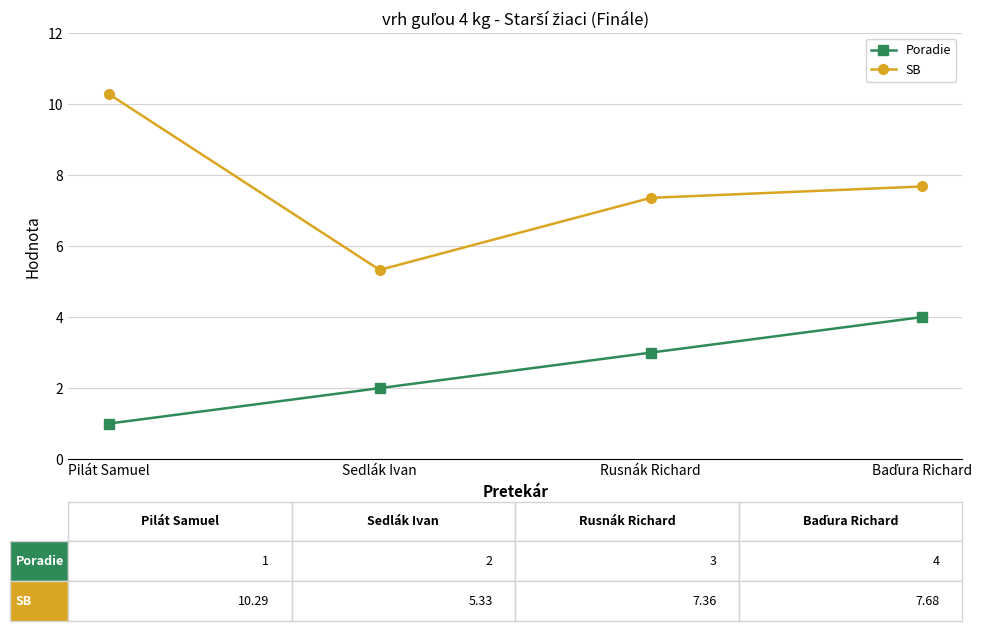

Is it true that SB equals 11.1 at Rusnák Richard?

False